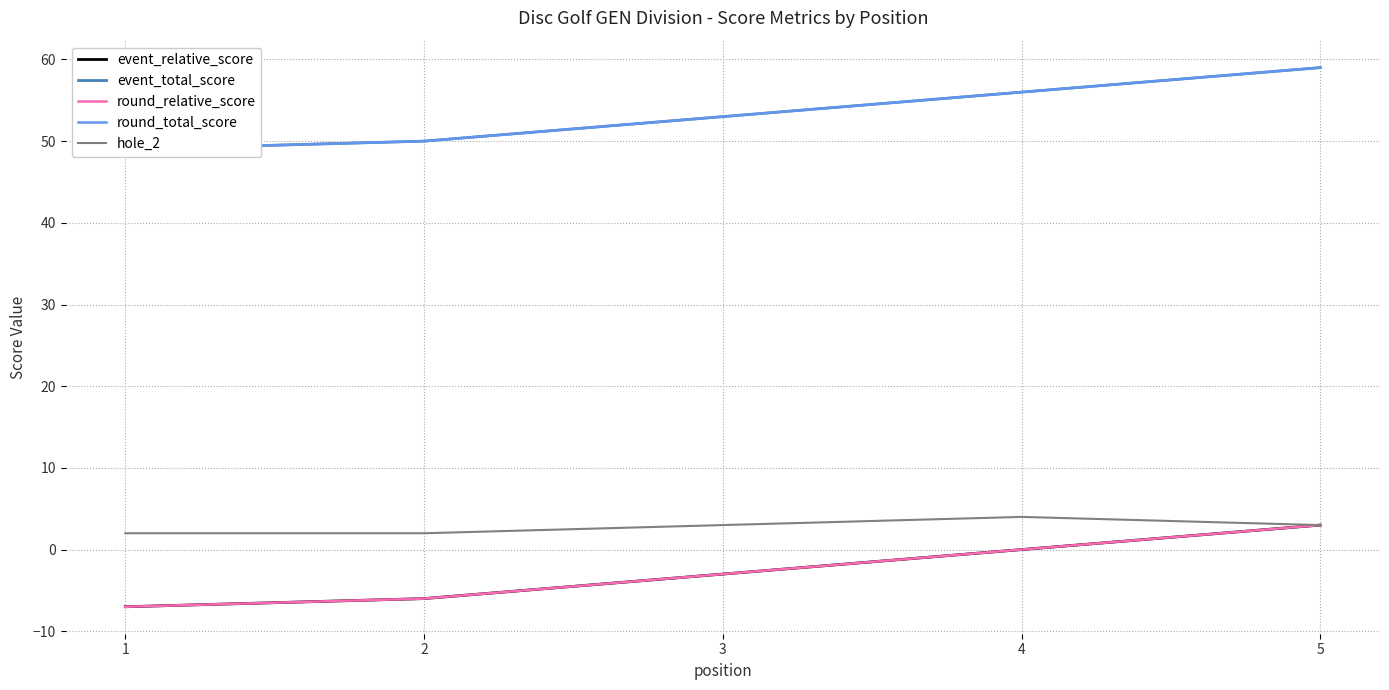

What is the difference between the highest and lowest values at 4?

56